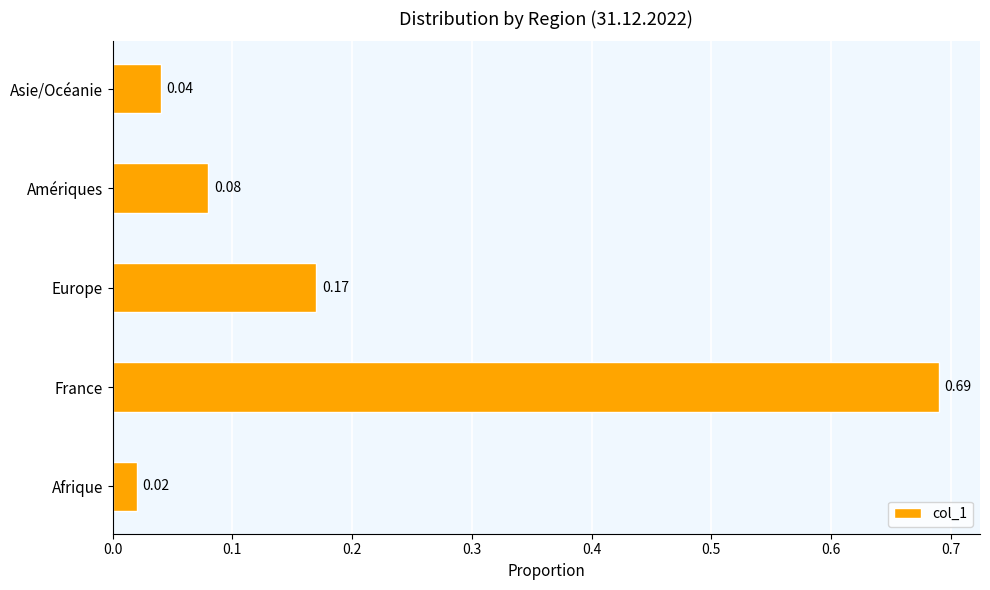

How many bars are there in total?

5